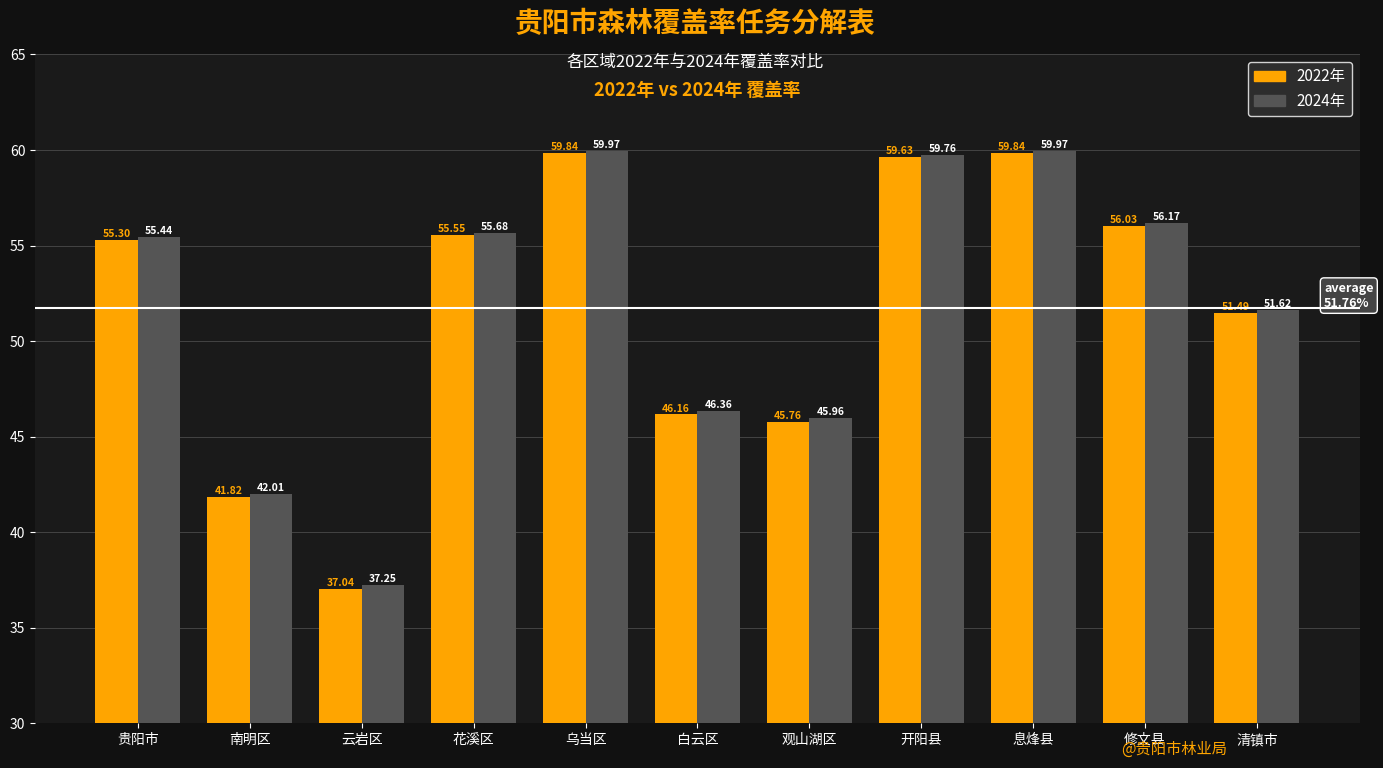

How many values in the 2024年 series are below 55?

5